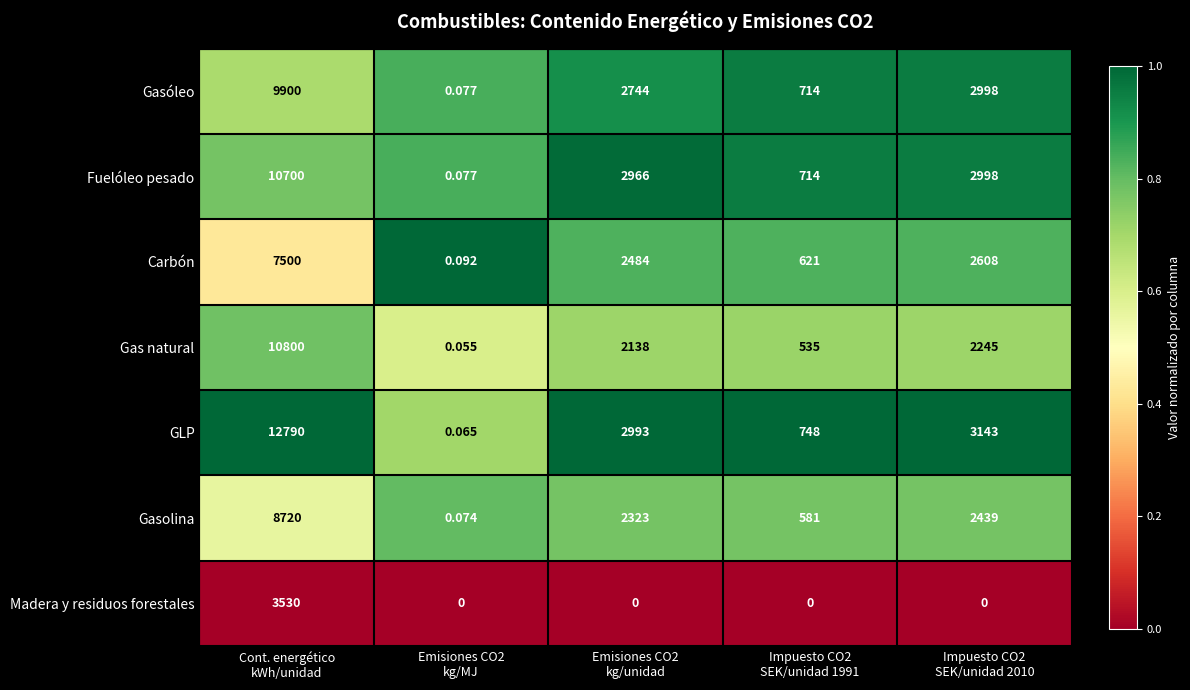

Between Emisiones CO2
kg/MJ and Impuesto CO2
SEK/unidad 1991, which series saw the biggest shift?

GLP